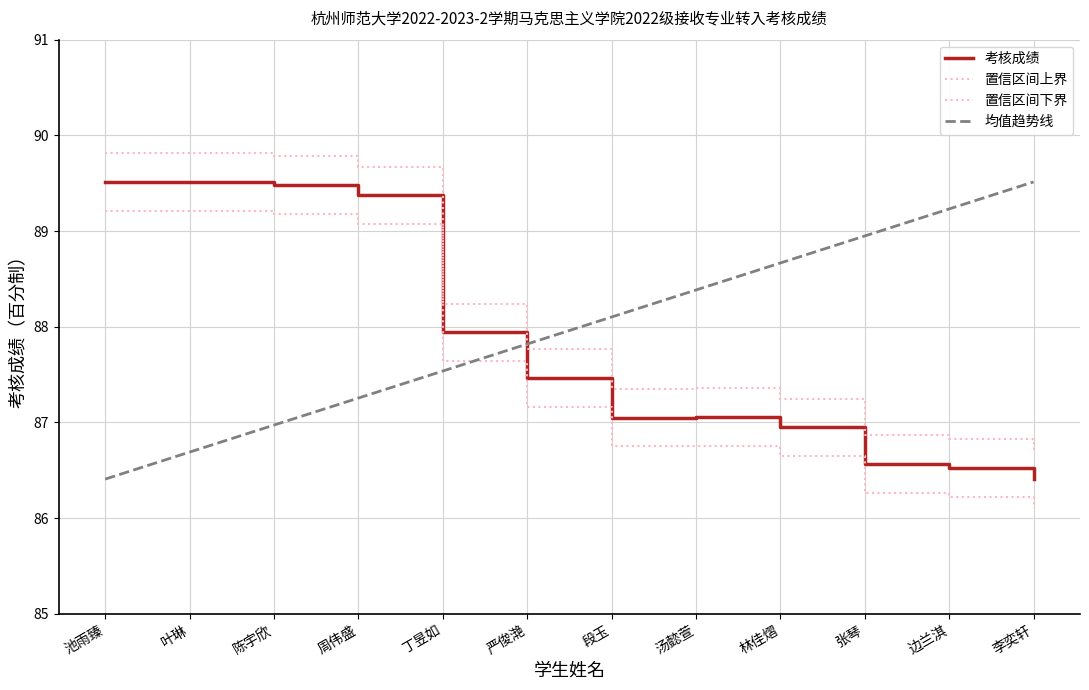

Which series has the largest total across all categories?

置信区间上界